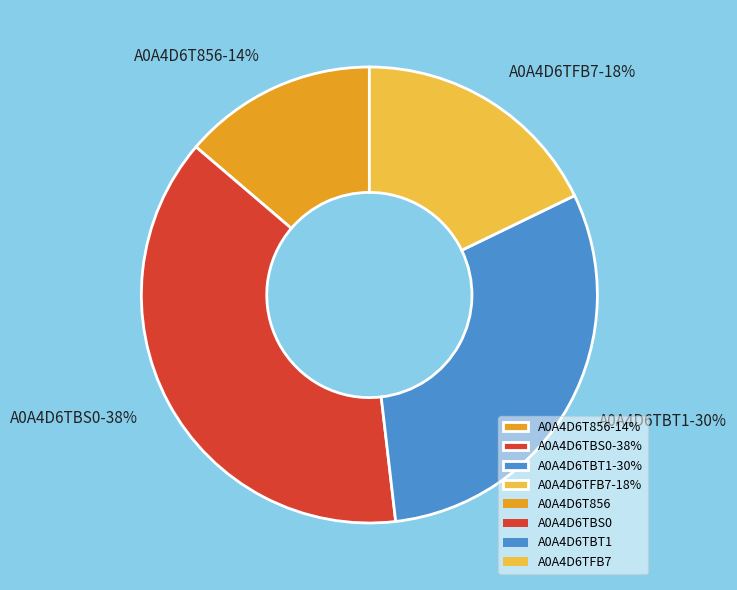

How many slices are in this pie chart?

4